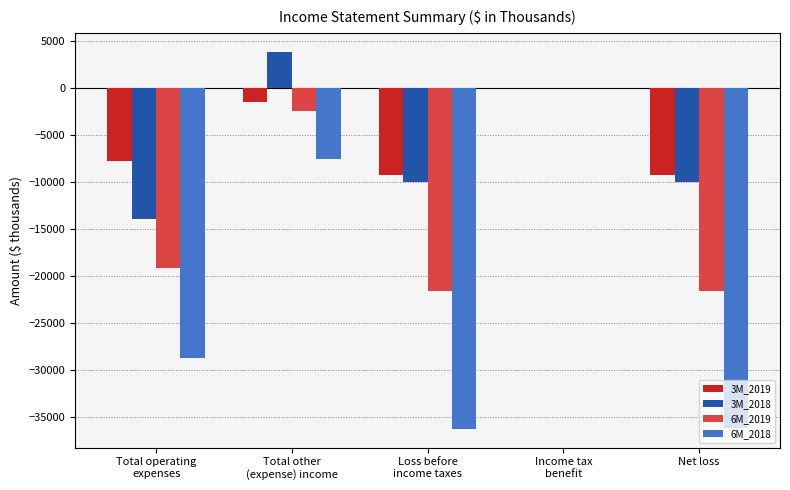

True or false: 6M_2019 has a value of -29997 at Net loss.

False